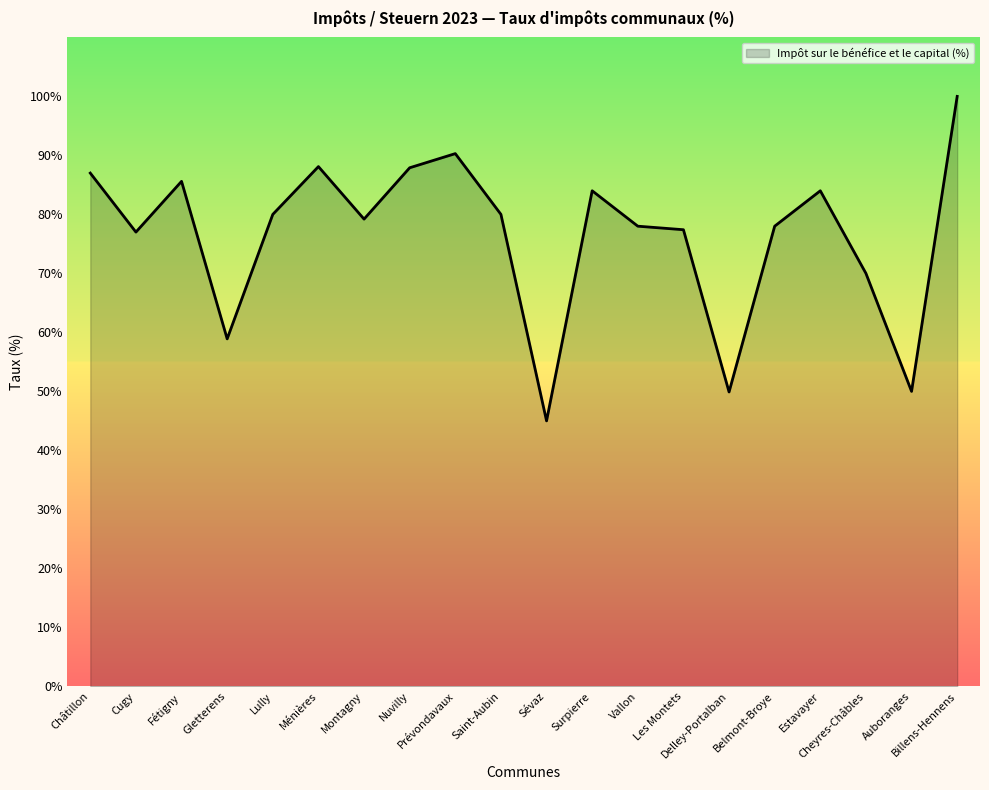

At which category does the chart reach its peak across all series?

Billens-Hennens